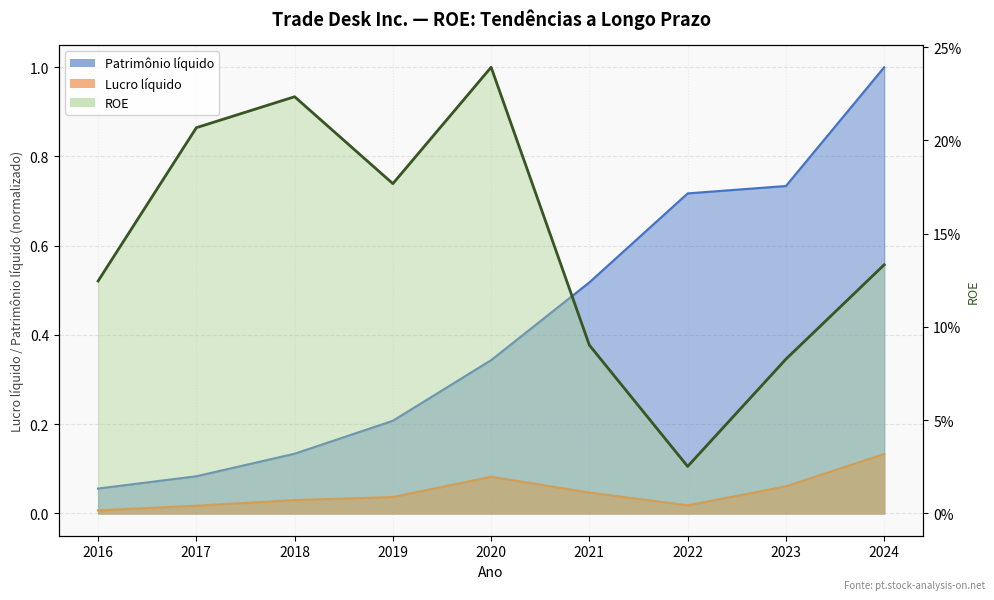

List the labels in order of Lucro líquido value, largest first.

2024, 2020, 2023, 2021, 2019, 2018, 2022, 2017, 2016